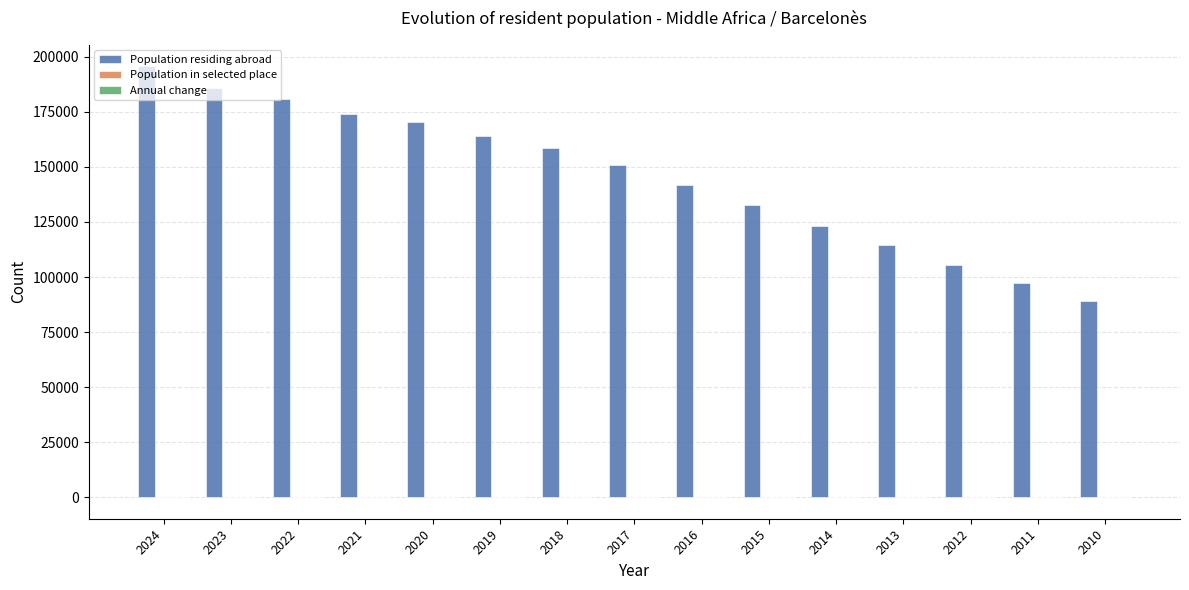

What is the total value across all series at 2015?

132776